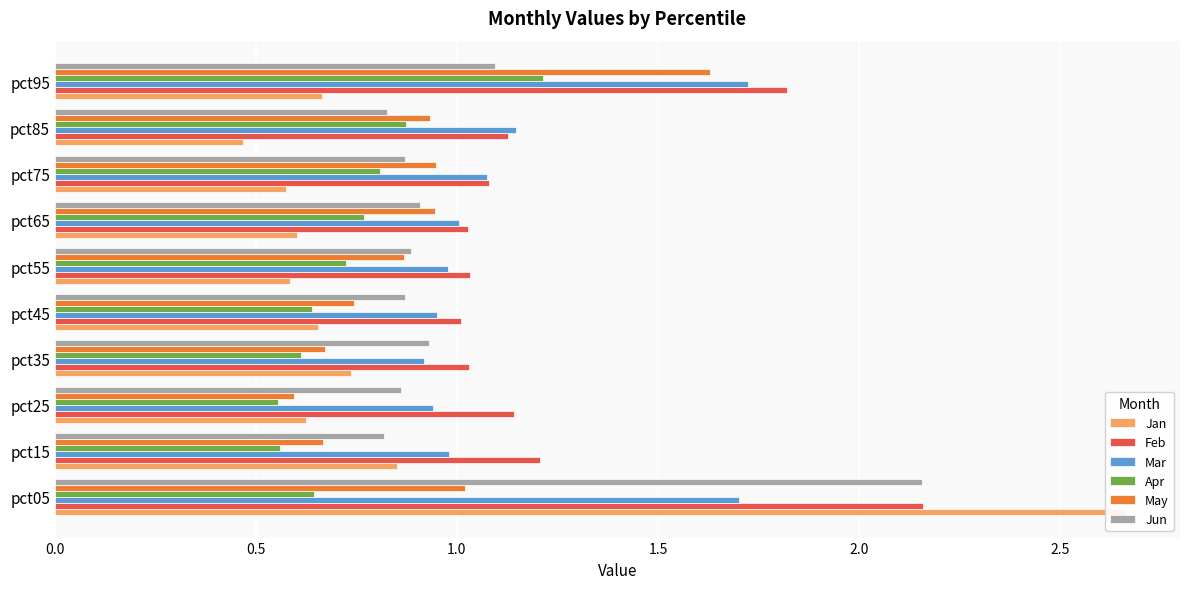

How many groups of bars are there?

10